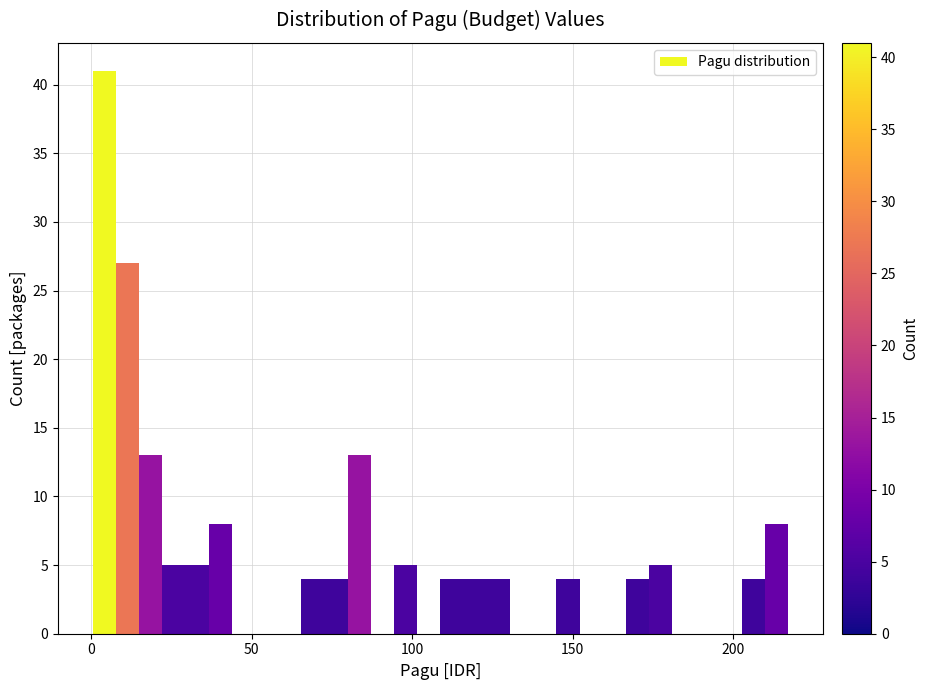

Around what value on the x-axis is the tallest bar? Give the approximate position of its centre, as read against the axis.

5